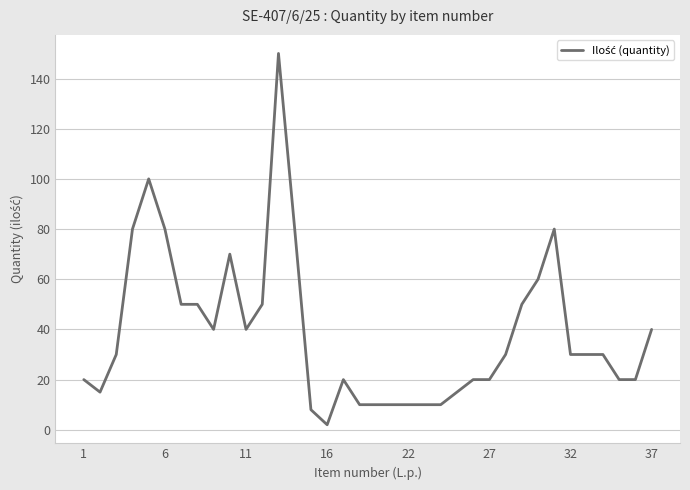

What is the average value?

39